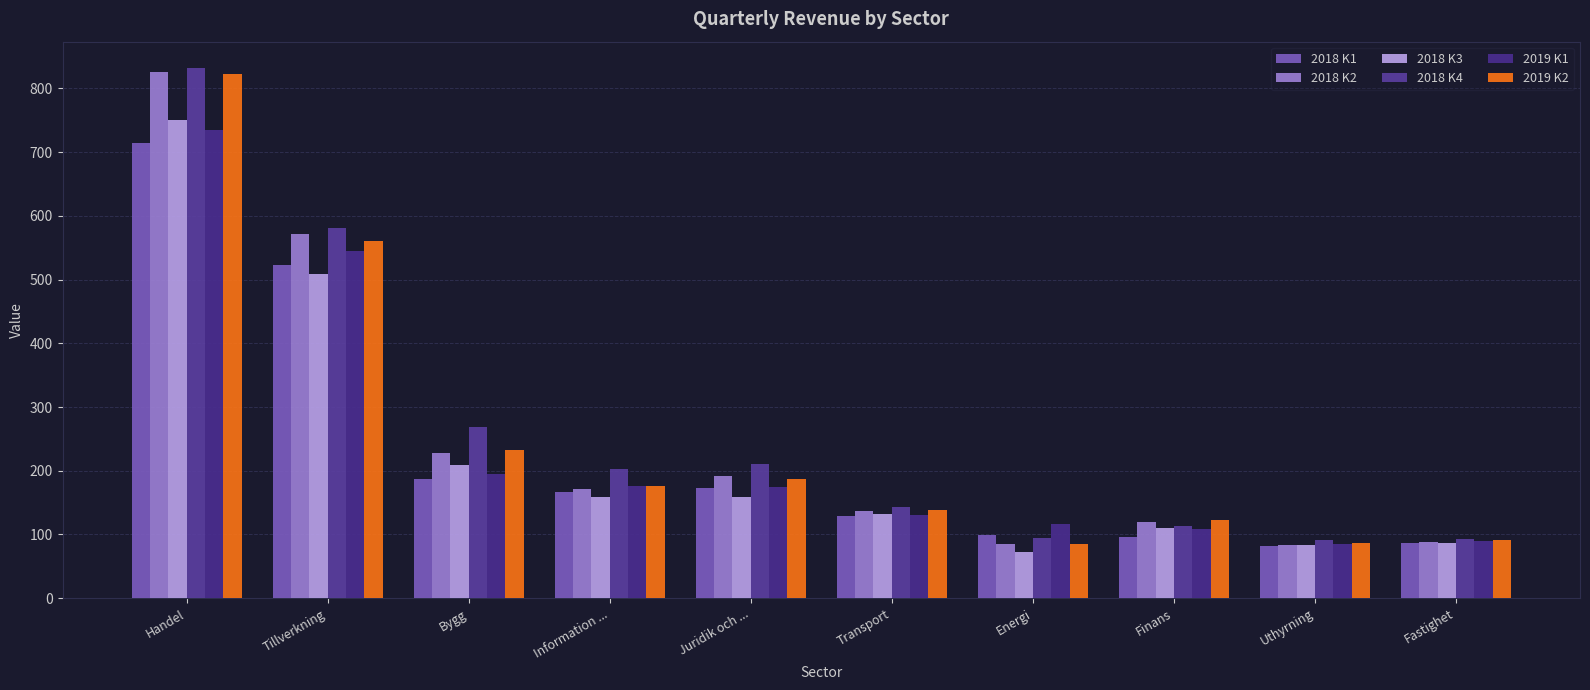

At Uthyrning, list the series in order from largest to smallest.

2018 K4, 2019 K2, 2019 K1, 2018 K2, 2018 K3, 2018 K1